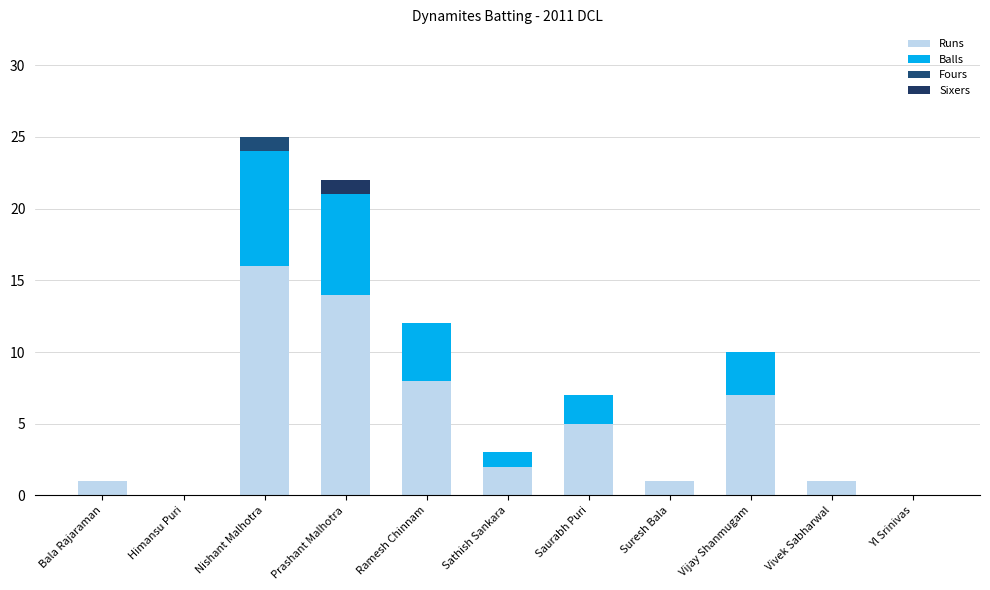

Does the chart contain stacked bars?

Yes